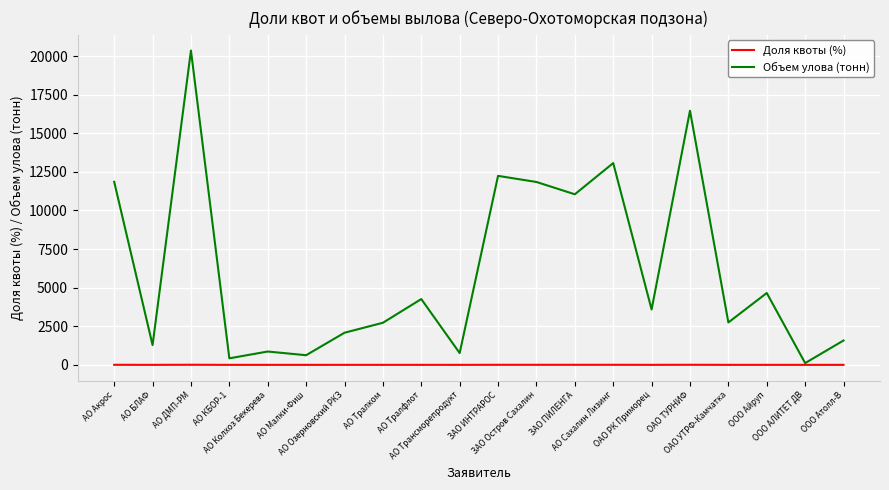

What position from the right is ОАО РК Приморец?

6